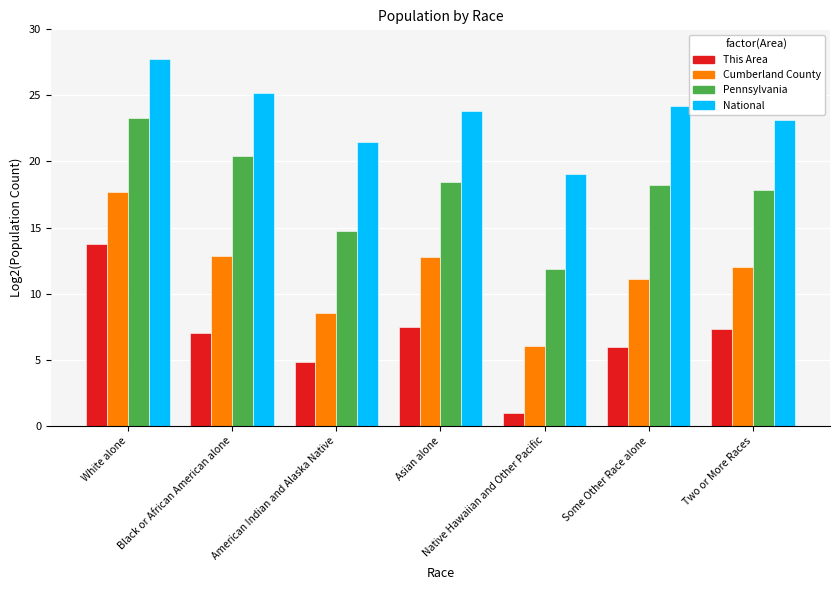

Rank the series at Native Hawaiian and Other Pacific from highest to lowest value.

National, Pennsylvania, Cumberland County, This Area